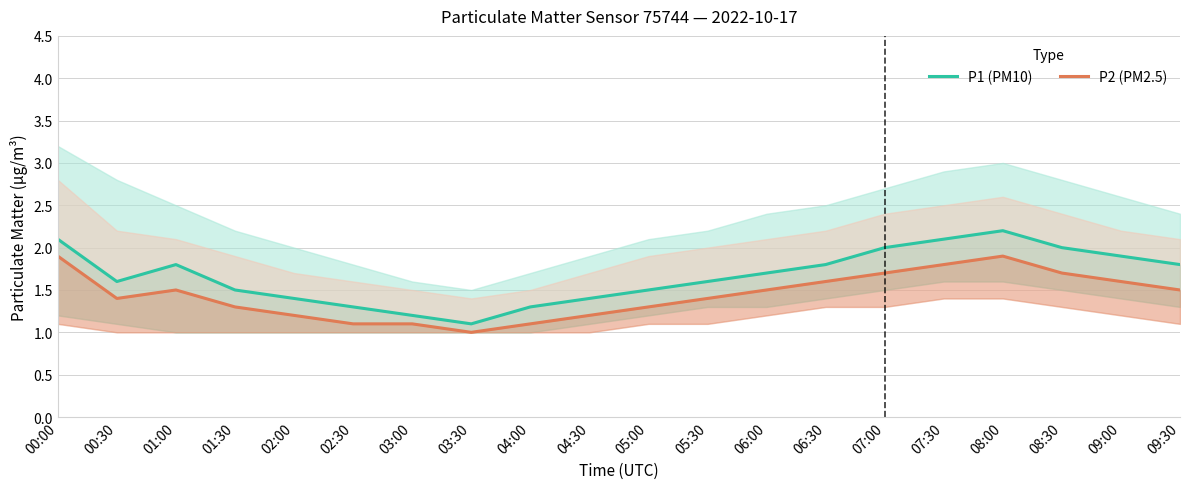

List the series in order of their peak value, highest first.

P1 (PM10), P2 (PM2.5)